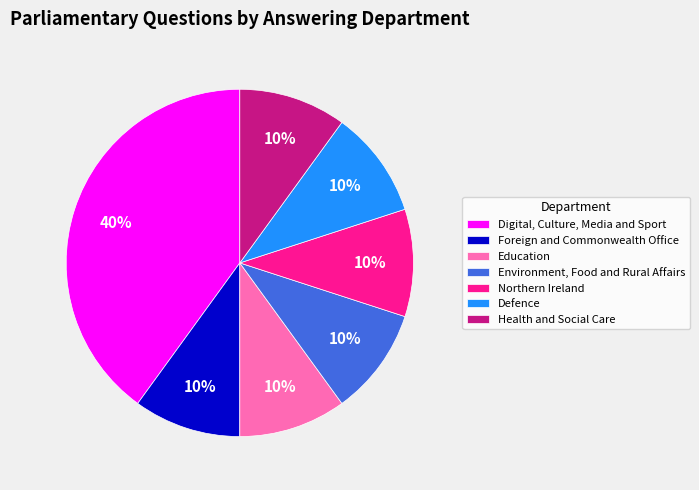

Is it true that Environment, Food and Rural Affairs is 23% of the pie?

False